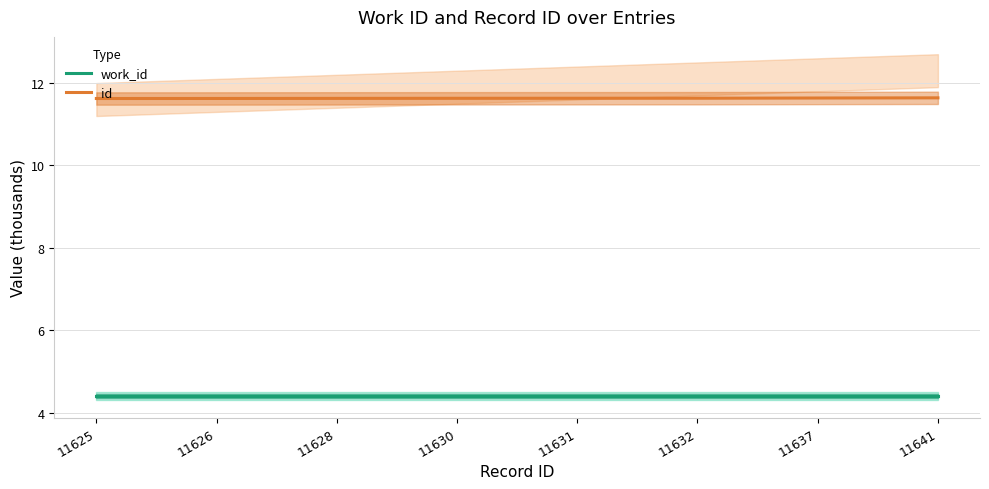

At which label is id closest to 11?

11625